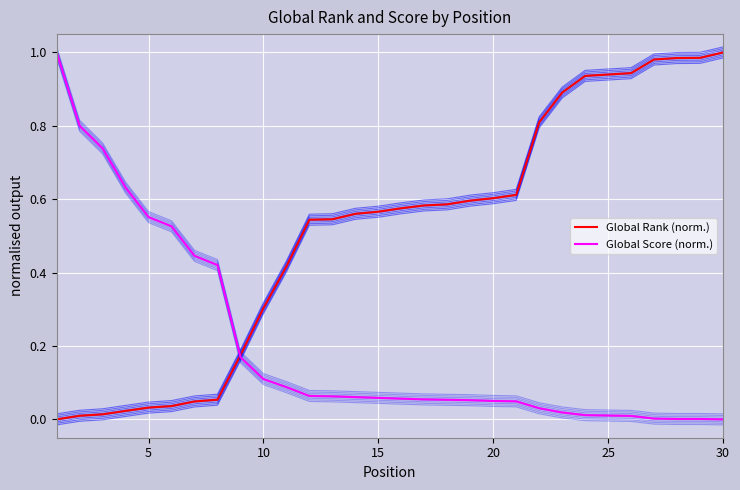

Reading left to right, transcribe all the data shown in this chart.

Global Rank (norm.): 0.0	0.0	0.0	0.0	0.0	0.0	0.0	0.1	0.2	0.3	0.4	0.5	0.5	0.6	0.6	0.6	0.6	0.6	0.6	0.6	0.6	0.8	0.9	0.9	0.9	0.9	1.0	1.0	1.0	1.0
Global Score (norm.): 1.0	0.8	0.7	0.6	0.6	0.5	0.4	0.4	0.2	0.1	0.1	0.1	0.1	0.1	0.1	0.1	0.1	0.1	0.1	0.1	0.0	0.0	0.0	0.0	0.0	0.0	0.0	0.0	0.0	0.0